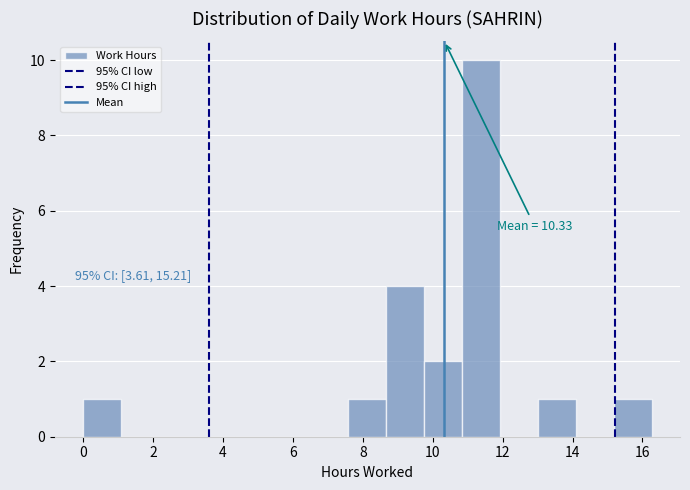

Which range on the x-axis has the tallest bar?

10.8 to 12.0